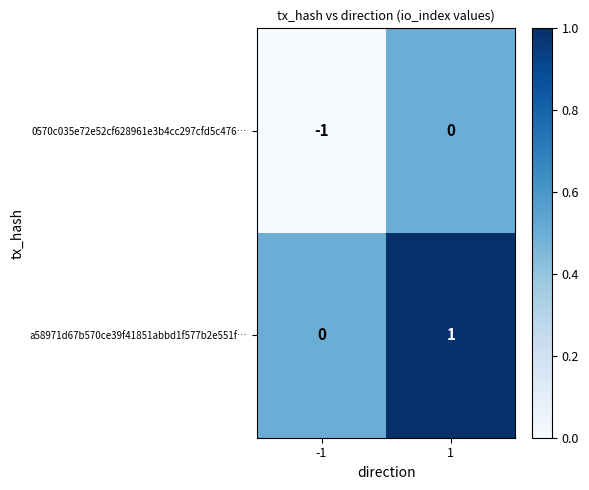

How many series are shown in this chart?

2